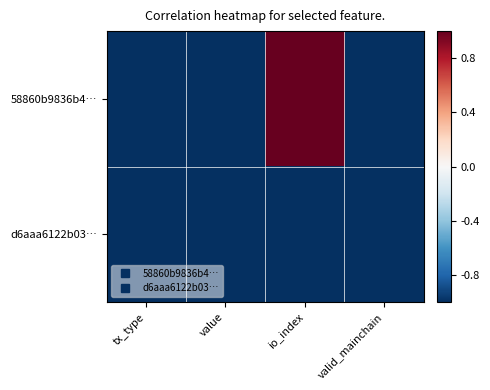

Reading left to right, transcribe all the data shown in this chart.

58860b9836b4…: tx_type=-1	value=-1	io_index=1	valid_mainchain=-1
d6aaa6122b03…: tx_type=-1	value=-1	io_index=-1	valid_mainchain=-1